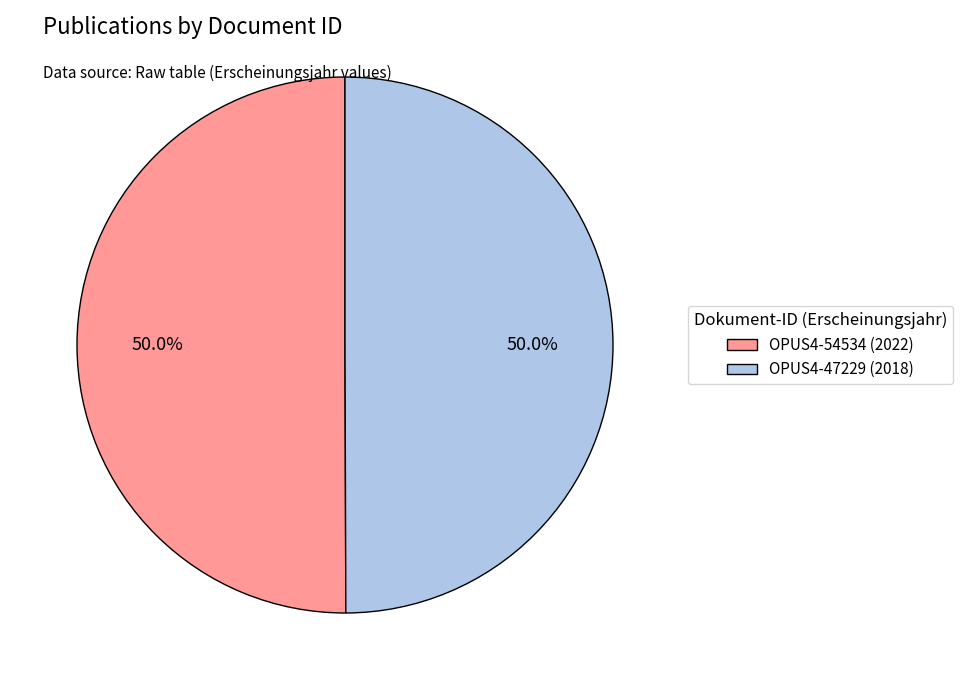

What portion of the pie excludes OPUS4-47229?

50.0%